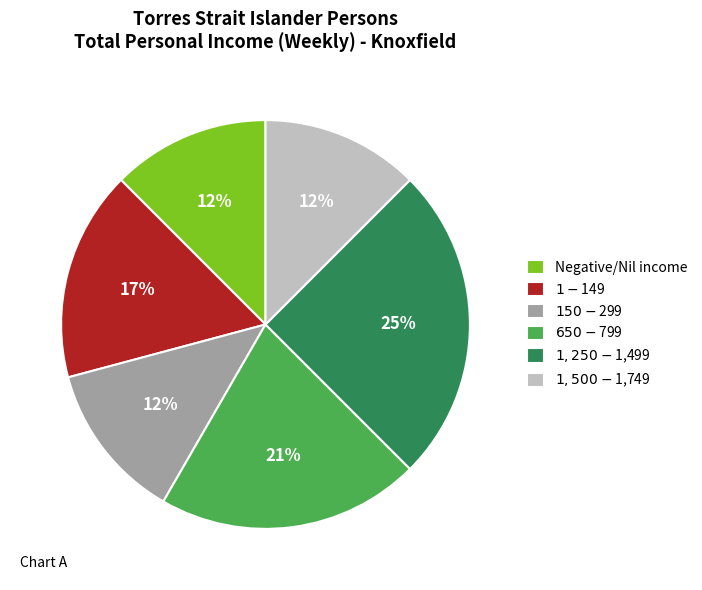

Is there any slice that represents more than half of the pie?

No